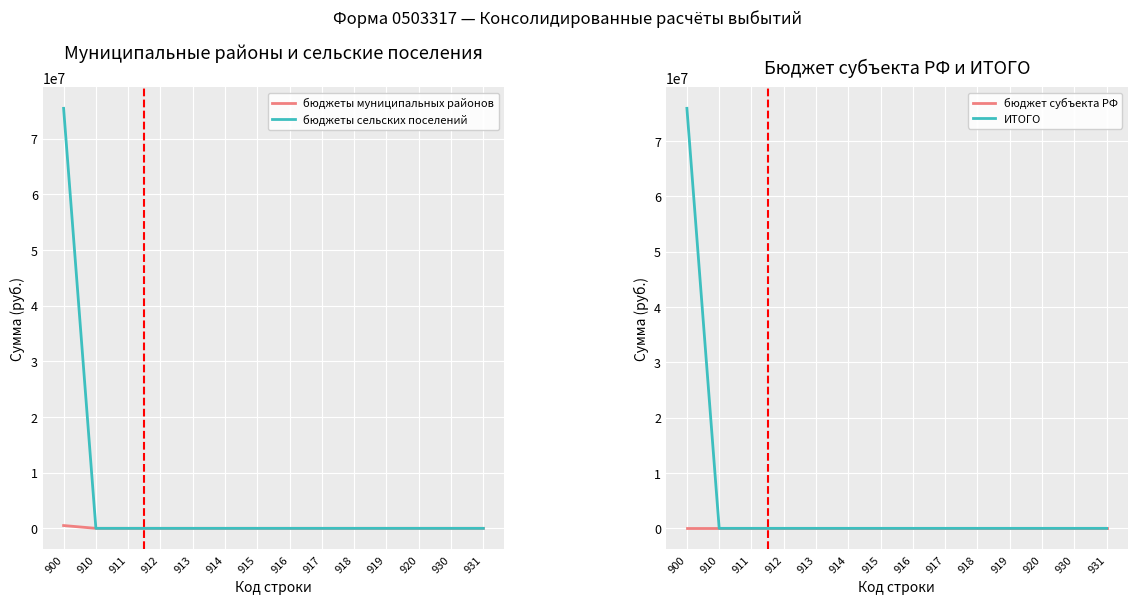

Is the value of бюджет субъекта РФ at 916 greater than the value of ИТОГО at 900?

No